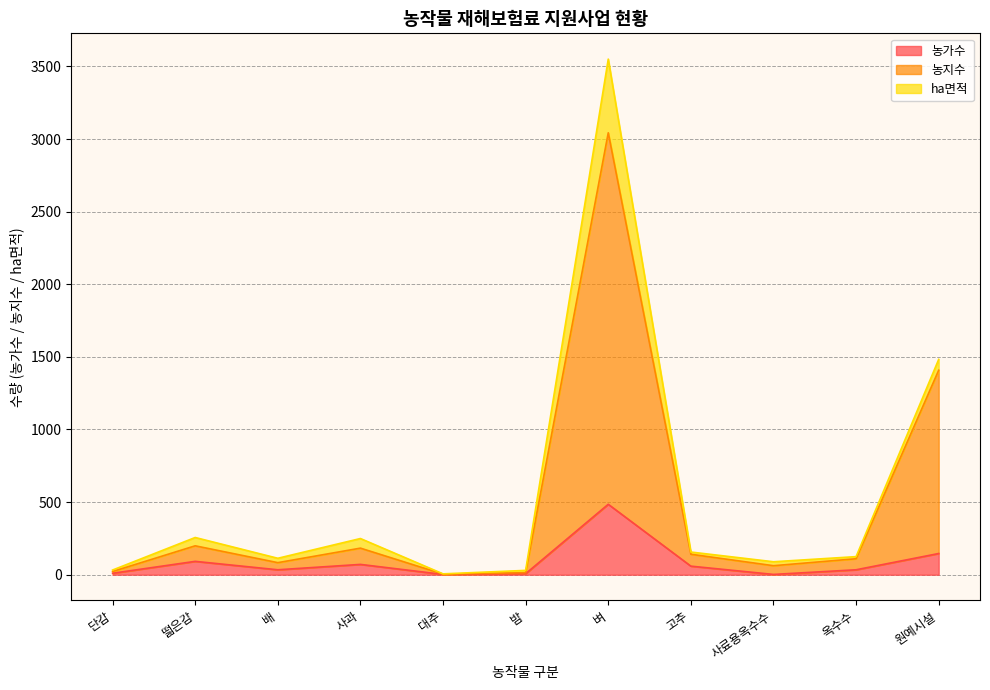

True or false: 농가수 and 농지수 intersect in this chart.

False